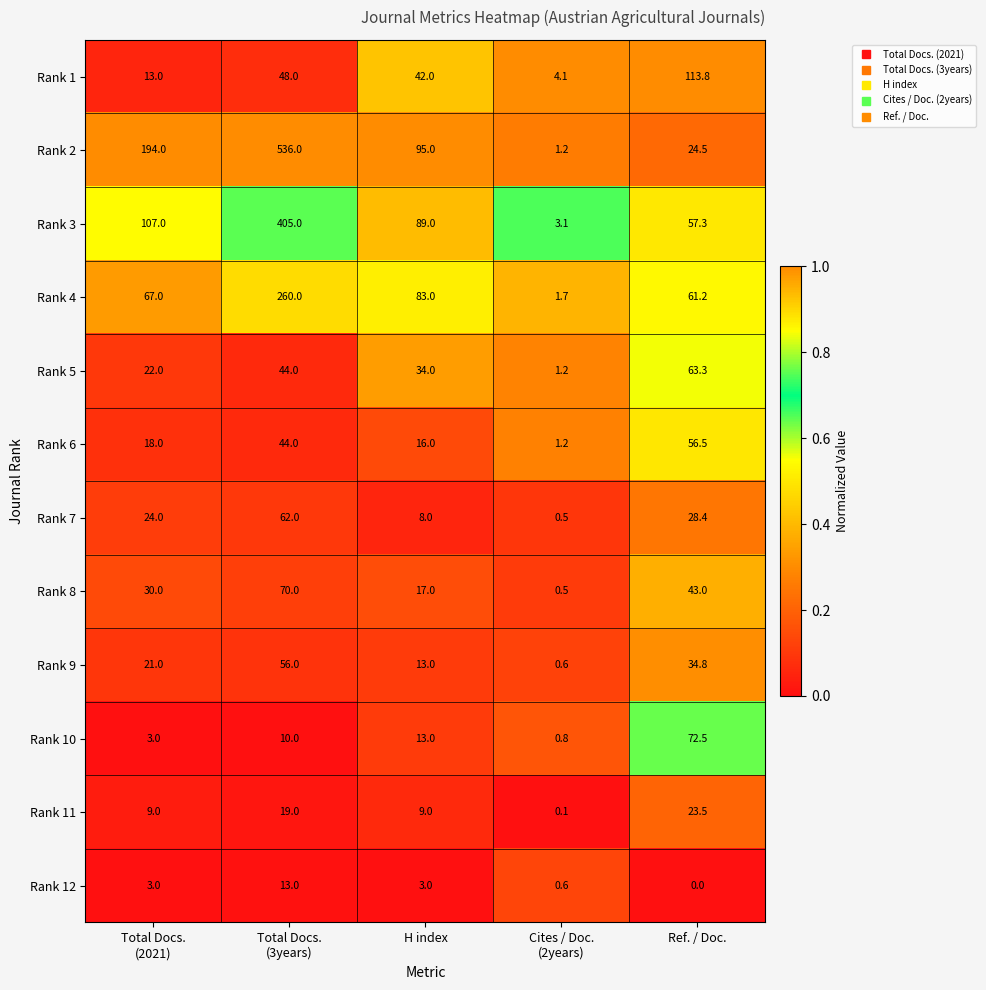

True or false: Rank 5 has a value of 63.3 at Ref. / Doc..

True